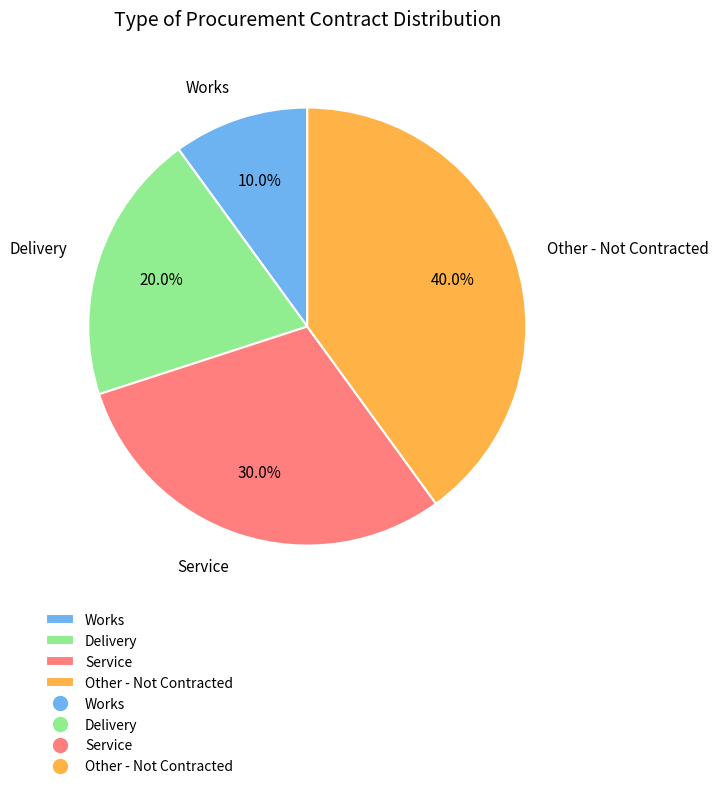

Combined, do Other - Not Contracted and Service account for over 50%?

Yes